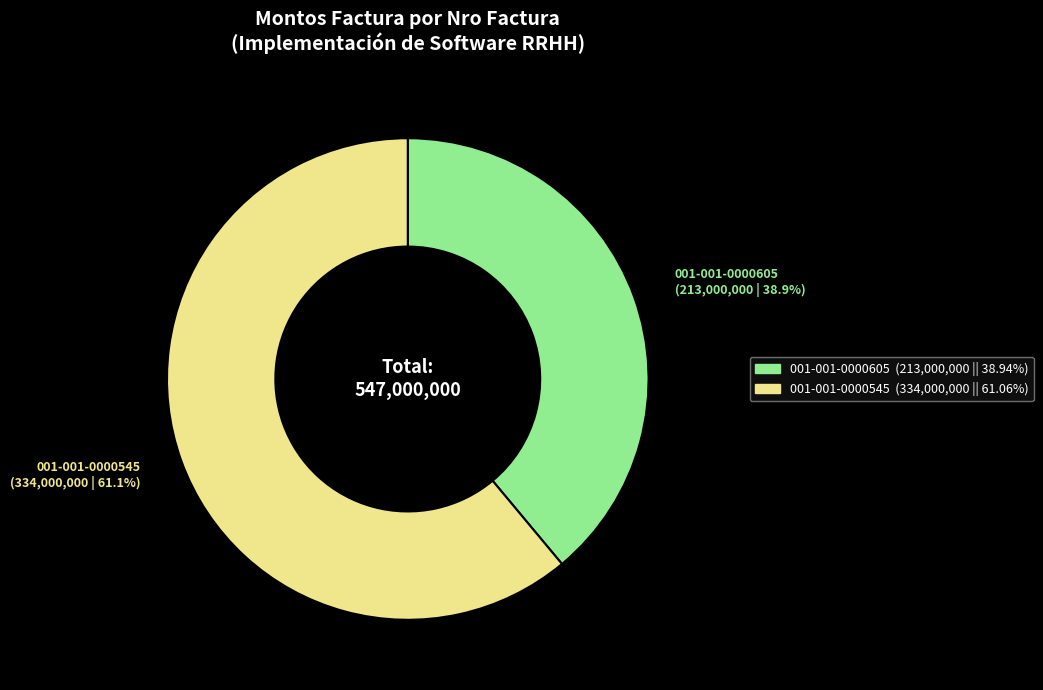

Which slice is the smallest?

001-001-0000605